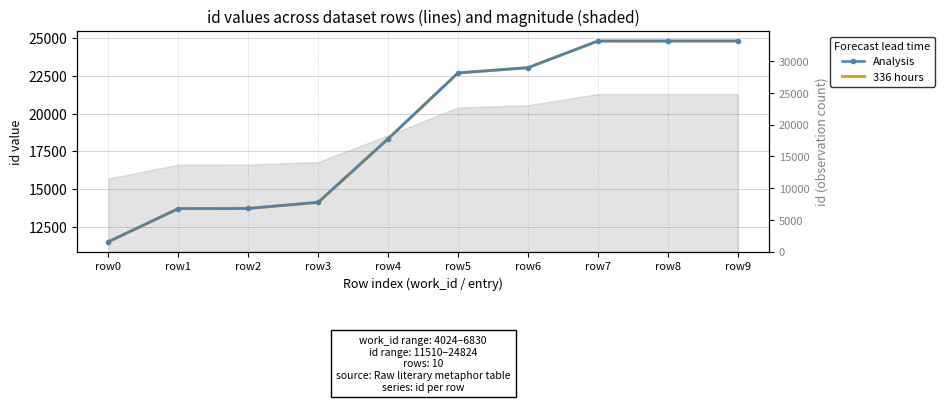

Between row0 and row6, which series saw the biggest shift?

Analysis